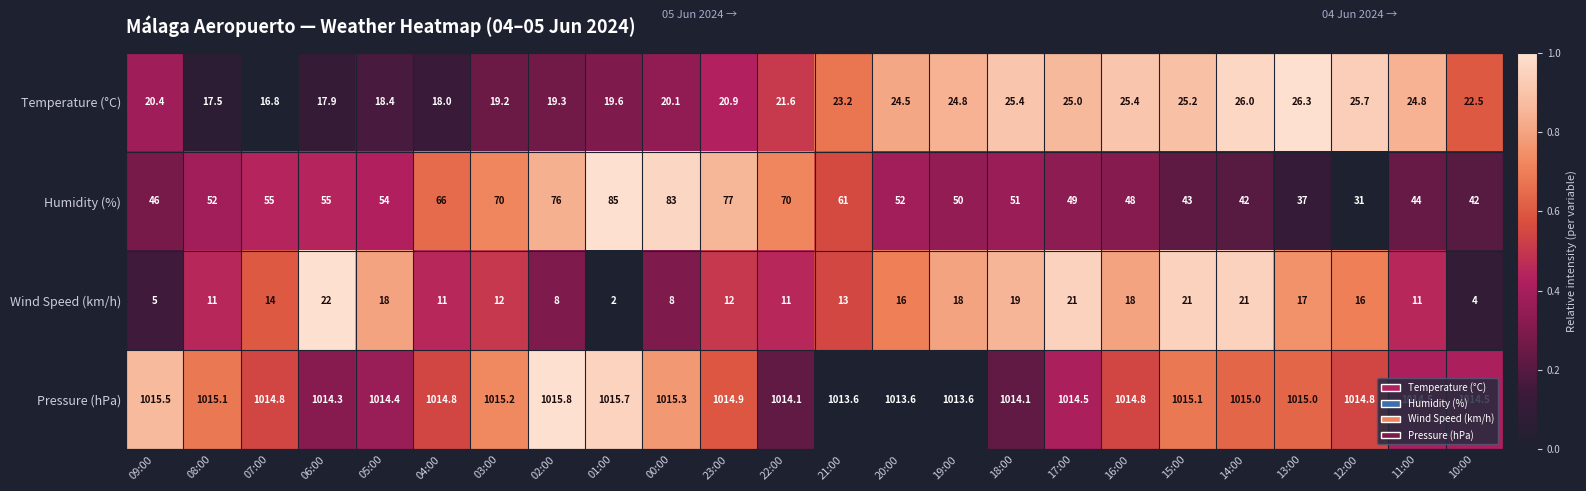

What is the total value across all series at 15:00?

1104.3